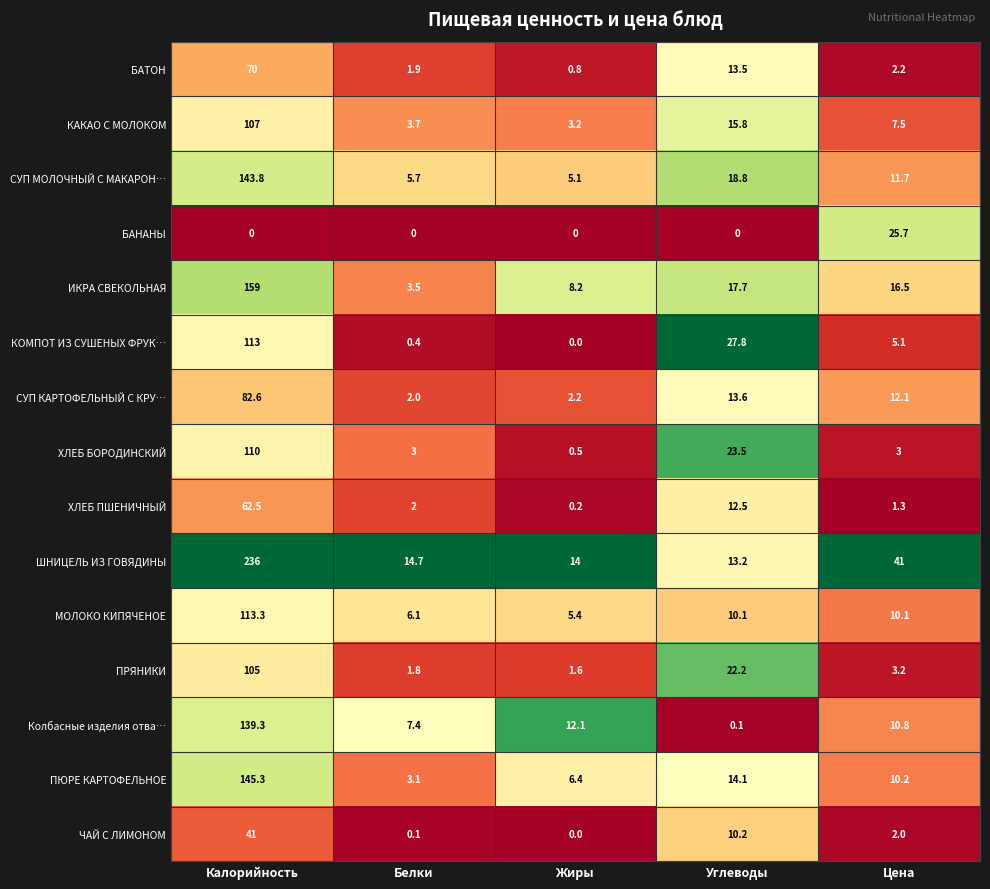

Count the number of categories in the chart.

5